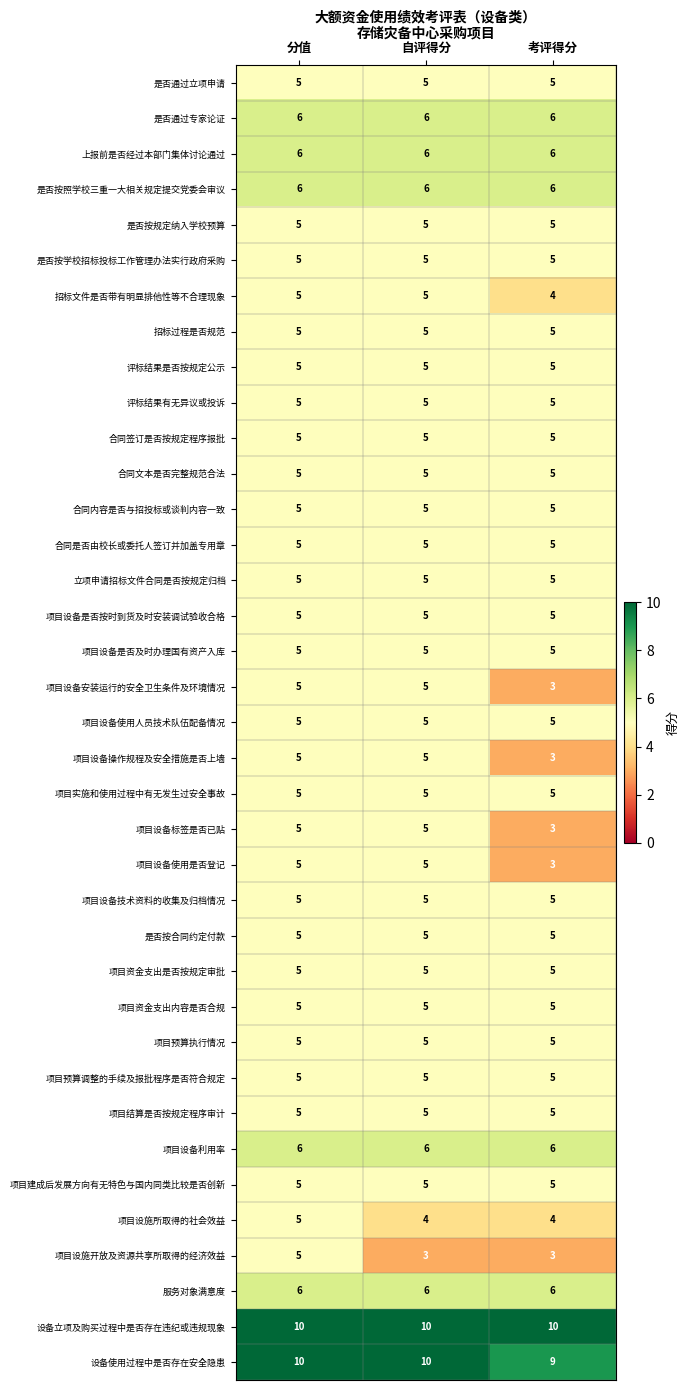

Which series has the largest total across all categories?

设备立项及购买过程中是否存在违纪或违规现象